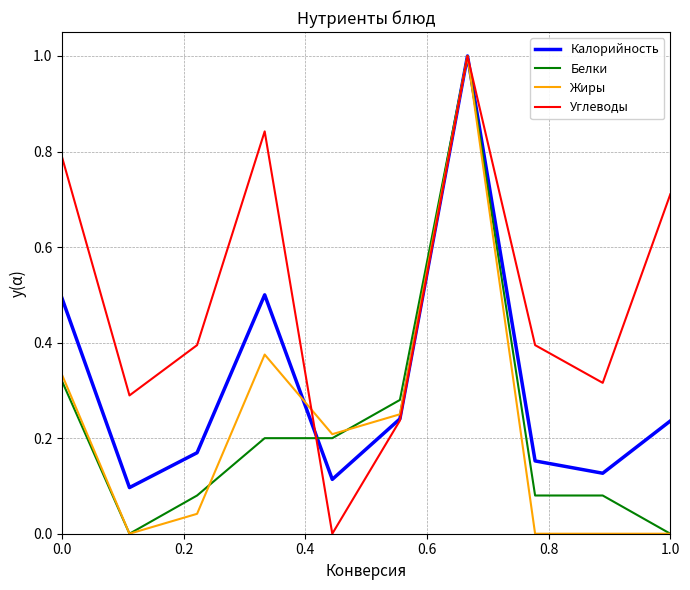

What is the maximum value for Белки?

1.0